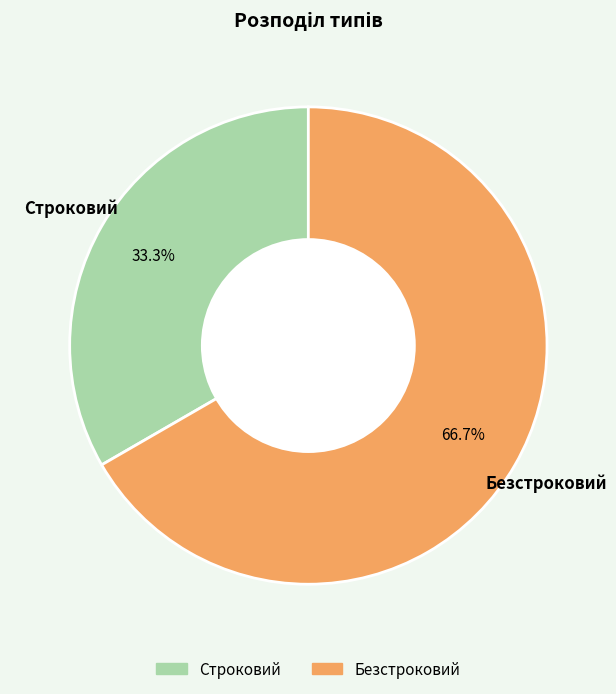

The Безстроковий slice represents 54% of the pie. True or false?

False